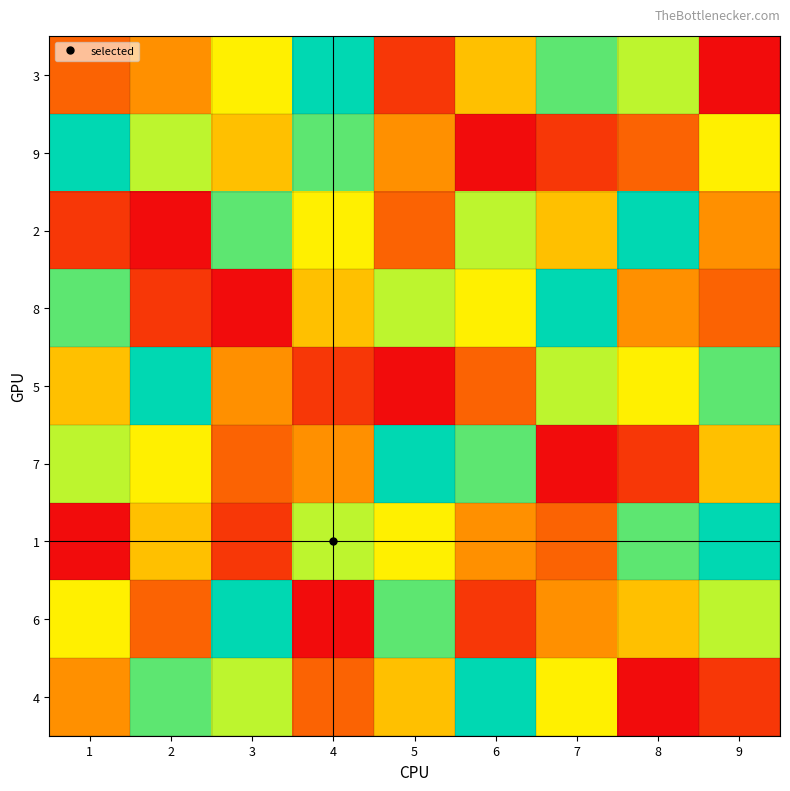

Reading left to right, transcribe all the data shown in this chart.

3: 1=3	2=4	3=6	4=9	5=2	6=5	7=8	8=7	9=1
9: 1=9	2=7	3=5	4=8	5=4	6=1	7=2	8=3	9=6
2: 1=2	2=1	3=8	4=6	5=3	6=7	7=5	8=9	9=4
8: 1=8	2=2	3=1	4=5	5=7	6=6	7=9	8=4	9=3
5: 1=5	2=9	3=4	4=2	5=1	6=3	7=7	8=6	9=8
7: 1=7	2=6	3=3	4=4	5=9	6=8	7=1	8=2	9=5
1: 1=1	2=5	3=2	4=7	5=6	6=4	7=3	8=8	9=9
6: 1=6	2=3	3=9	4=1	5=8	6=2	7=4	8=5	9=7
4: 1=4	2=8	3=7	4=3	5=5	6=9	7=6	8=1	9=2